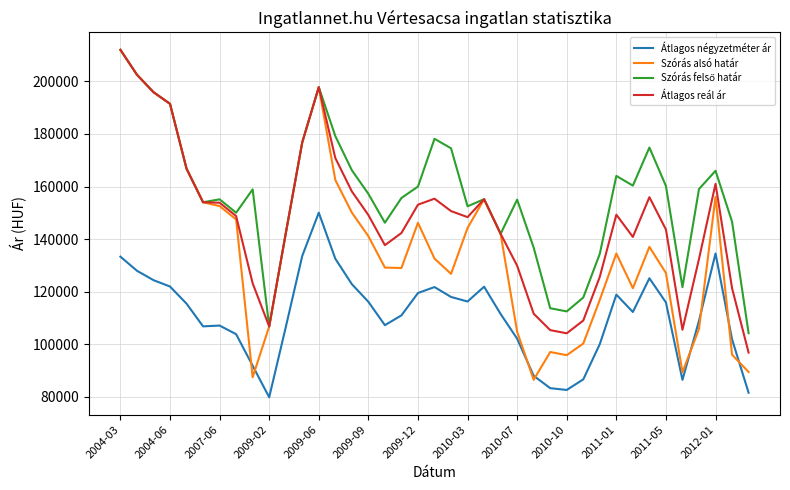

Which series has the widest spread of values?

Szórás alsó határ